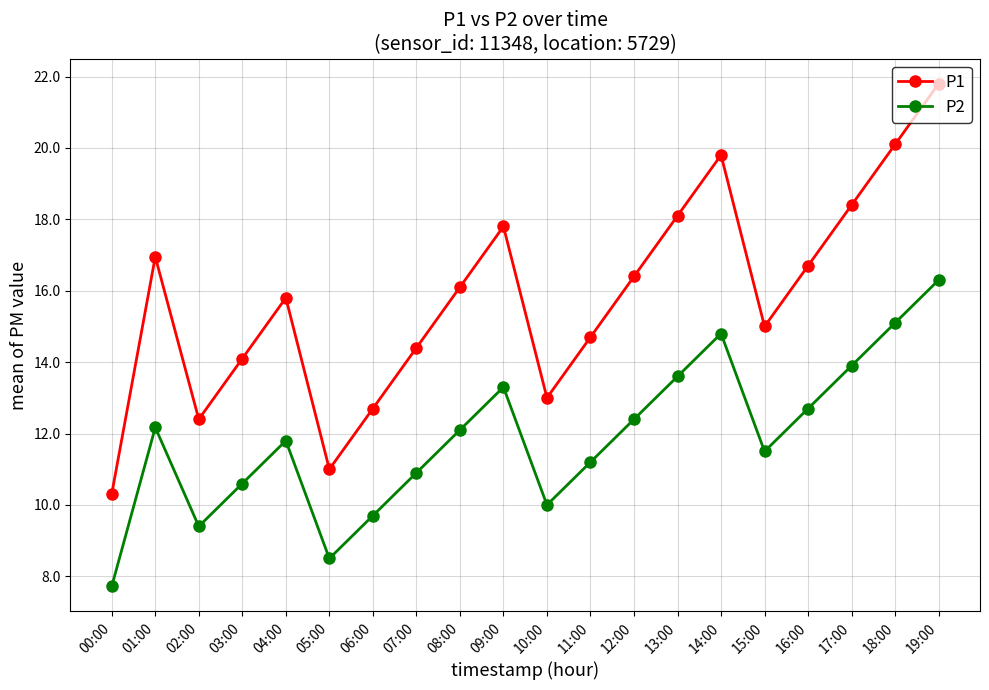

What position from the left is 12:00?

13